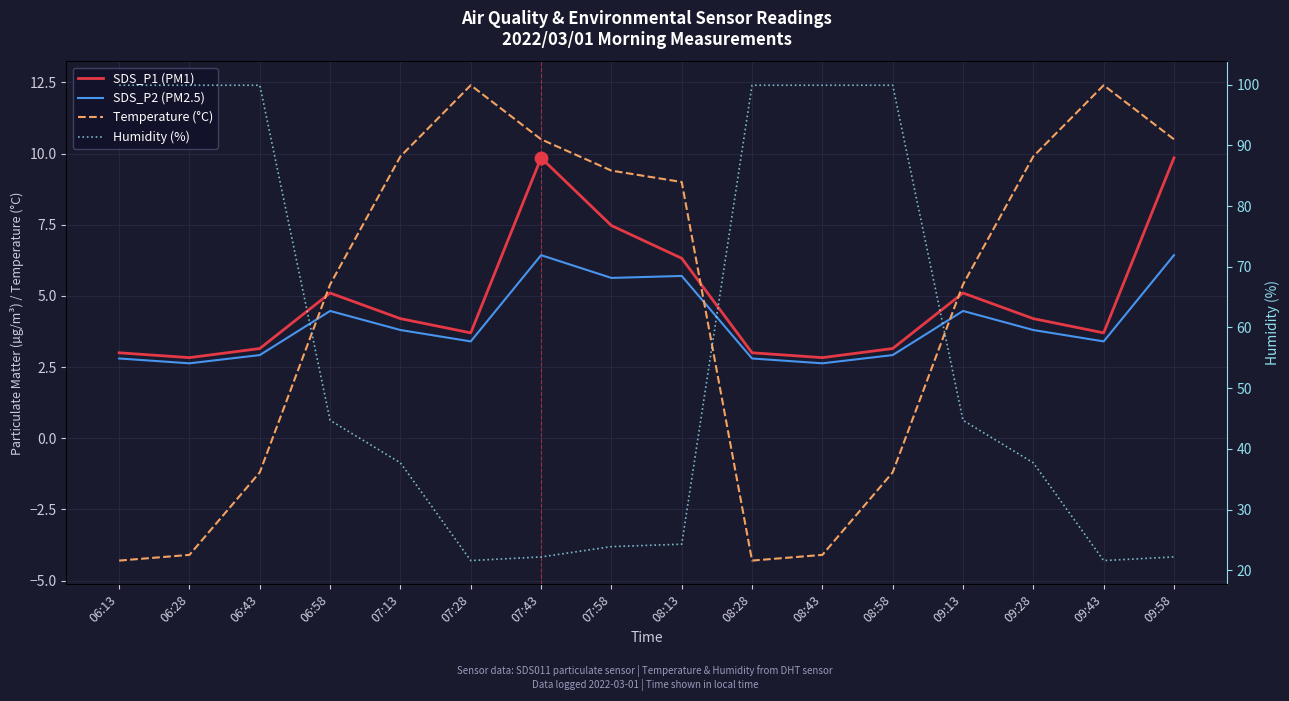

At how many categories does at least one series exceed 33?

10